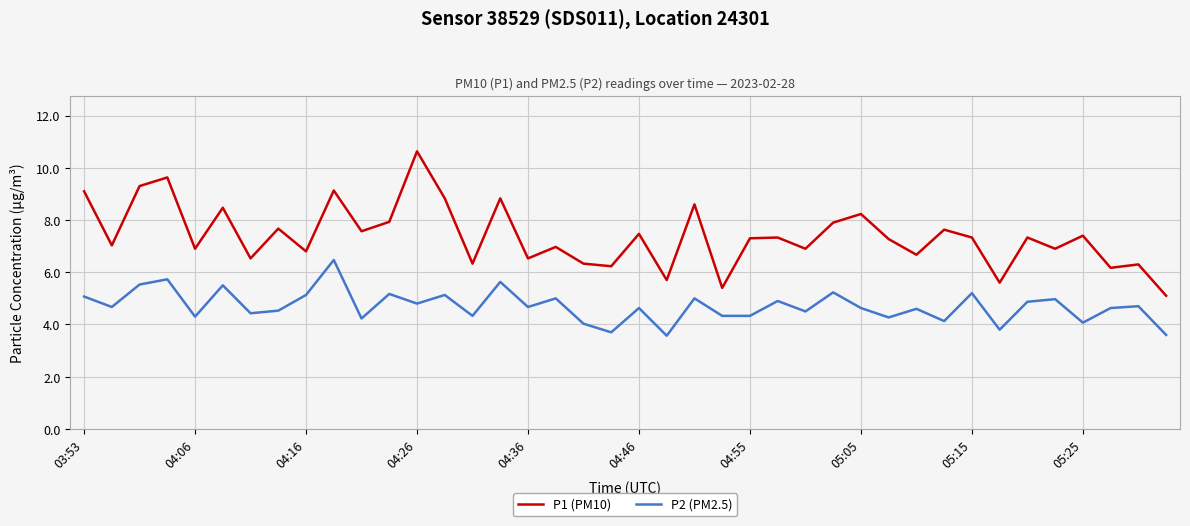

Rank the series by their average value, from lowest to highest.

P2 (PM2.5), P1 (PM10)